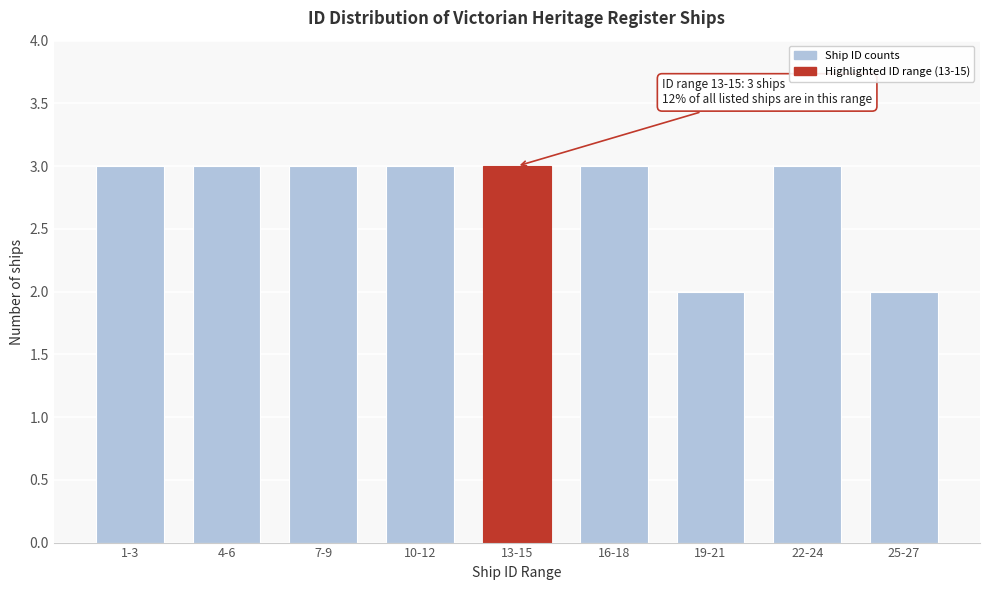

Reading right to left, extract all data points from this chart.

2	3	2	3	3	3	3	3	3